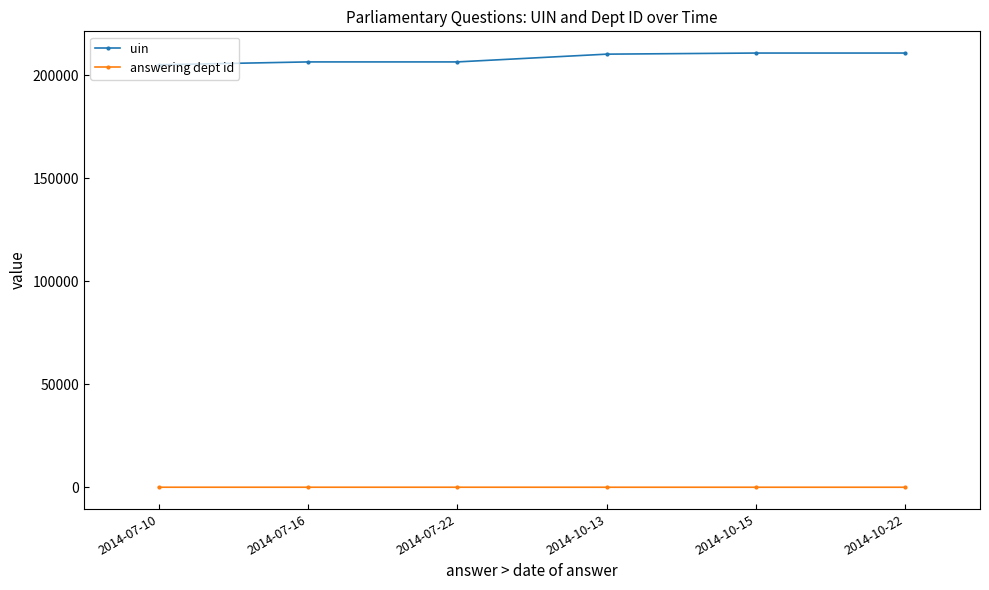

Does the chart have visible grid lines?

No